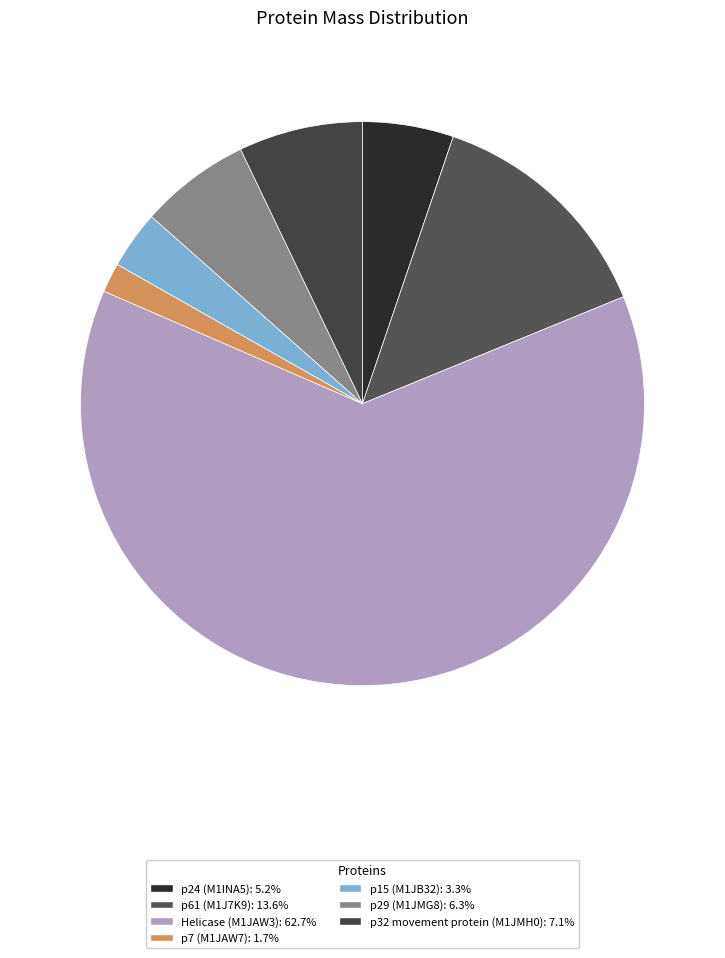

What is the largest slice in the pie chart?

Helicase (M1JAW3)